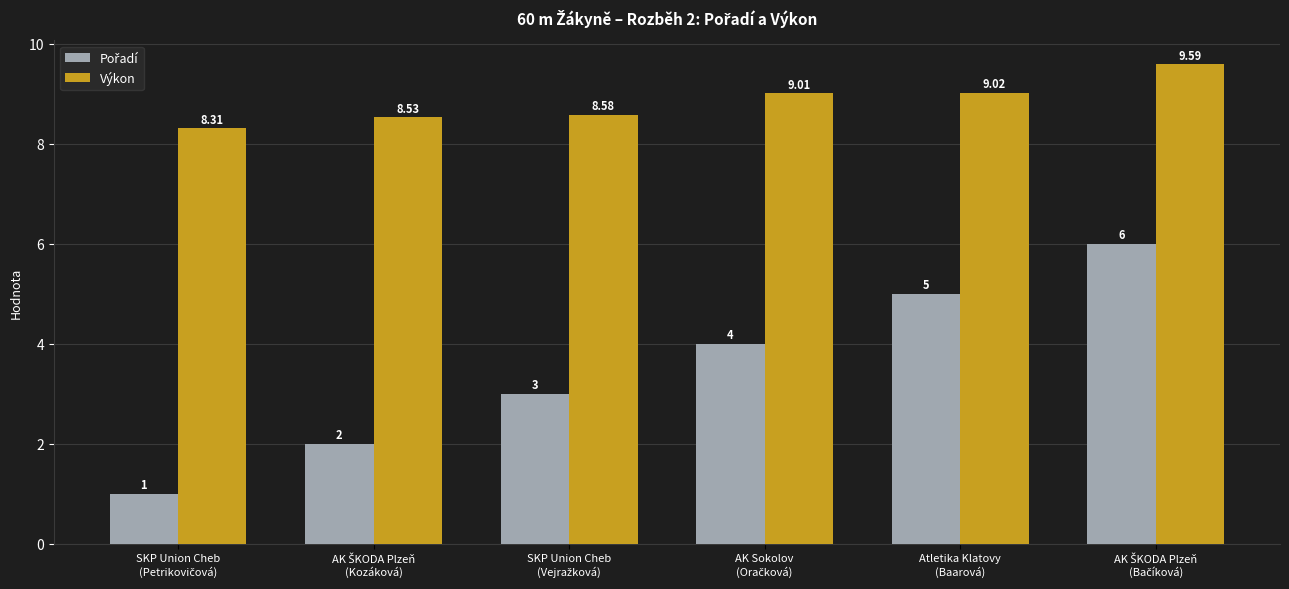

What is the value of the Výkon bar at the 6th from the left?

9.6